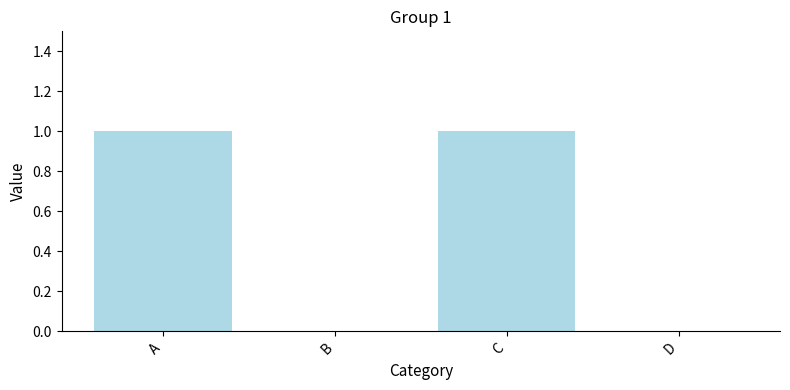

How many data points does each series have?

4